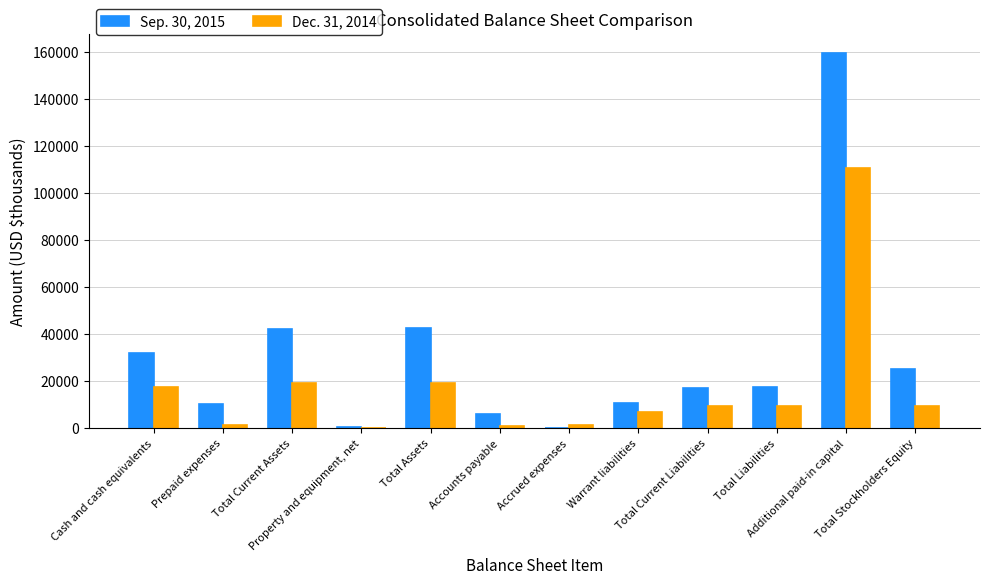

Which series has the widest spread of values?

Sep. 30, 2015